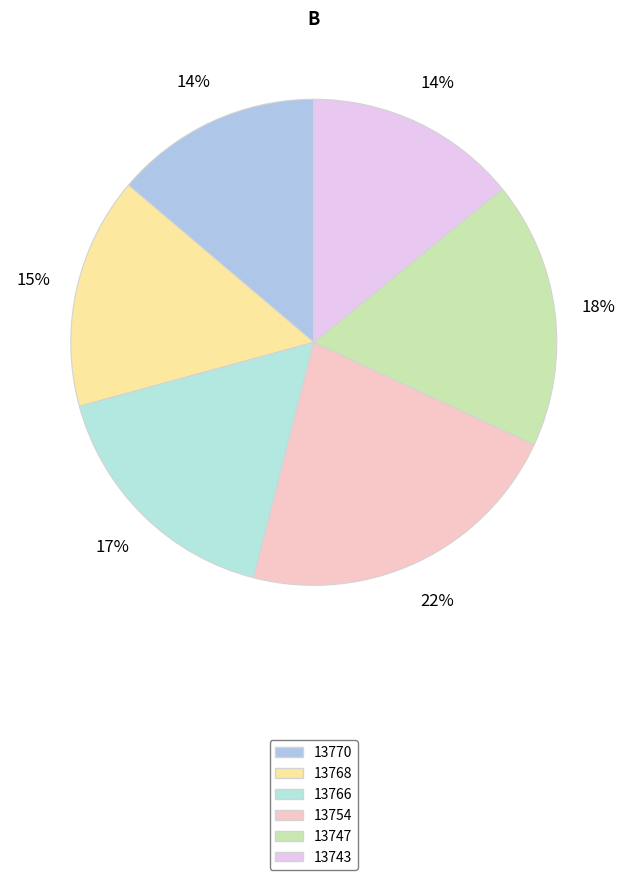

The 13747 slice represents 7% of the pie. True or false?

False